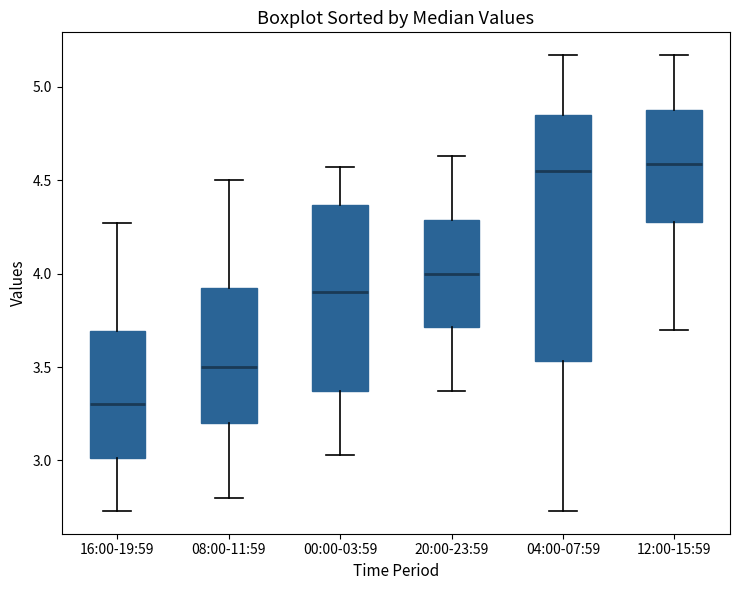

Reading left to right, read every box against the y-axis: the position of its median line, the range the box covers, and the ends of its whiskers. The values are not printed on the chart, so give them approximately, as read against the axis.

16:00-19:59: median 3.30, box 3.00 to 3.70, whiskers 2.75 to 4.25
08:00-11:59: median 3.50, box 3.20 to 3.95, whiskers 2.80 to 4.50
00:00-03:59: median 3.90, box 3.35 to 4.35, whiskers 3.05 to 4.55
20:00-23:59: median 4.00, box 3.70 to 4.30, whiskers 3.35 to 4.65
04:00-07:59: median 4.55, box 3.55 to 4.85, whiskers 2.75 to 5.15
12:00-15:59: median 4.60, box 4.30 to 4.90, whiskers 3.70 to 5.15